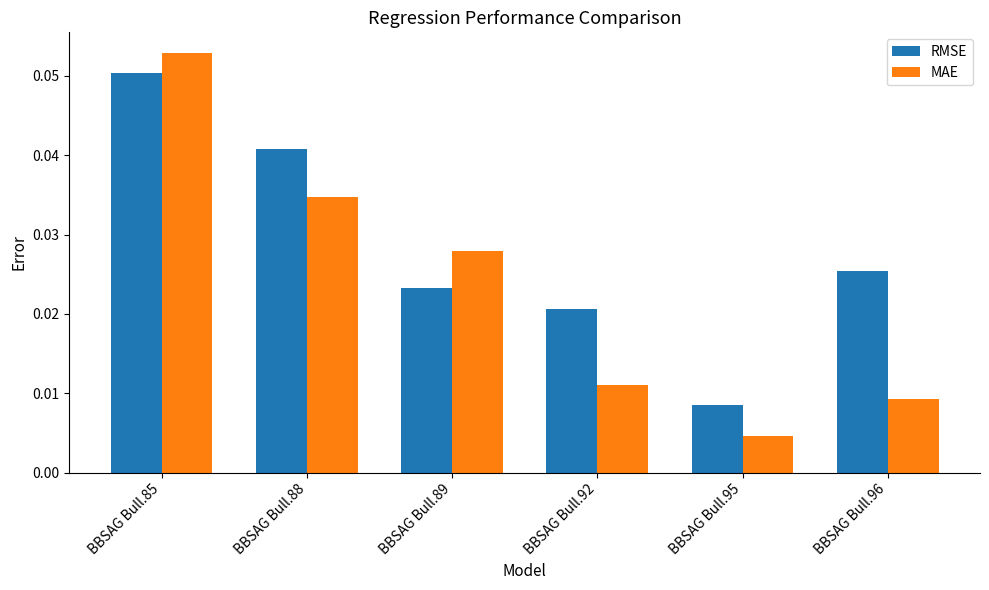

Is the value of RMSE at BBSAG Bull.92 greater than the value of MAE at BBSAG Bull.88?

No